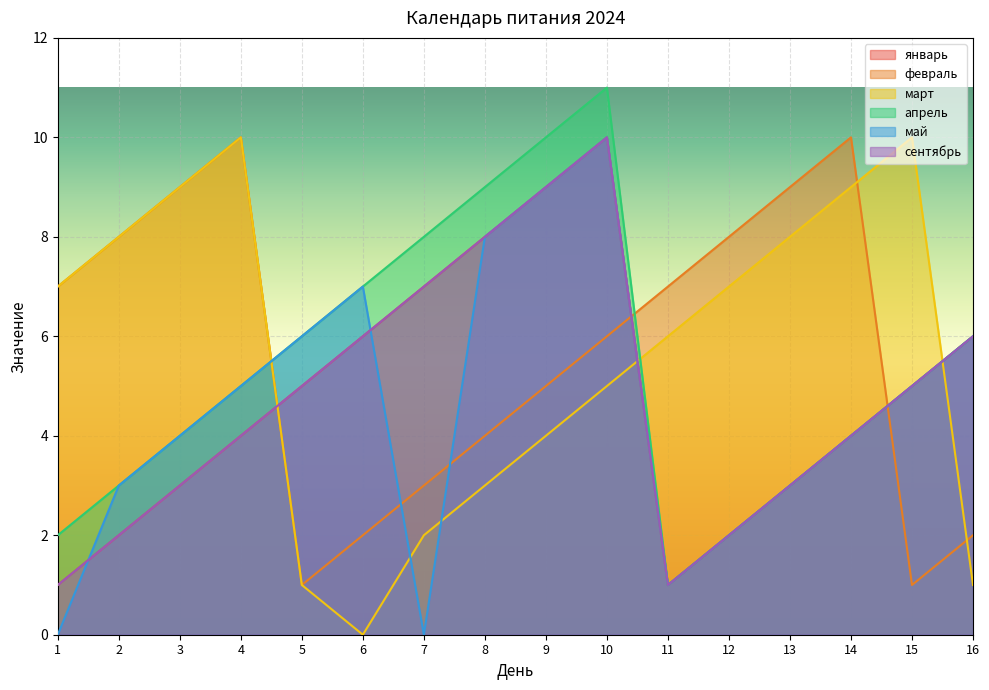

Reading left to right, extract all data points from this chart.

январь: 1	2	3	4	5	6	7	8	9	10	1	2	3	4	5	6
февраль: 7	8	9	10	1	2	3	4	5	6	7	8	9	10	1	2
март: 7	8	9	10	1	0	2	3	4	5	6	7	8	9	10	1
апрель: 2	3	4	5	6	7	8	9	10	11	1	2	3	4	5	6
май: 0	3	4	5	6	7	0	8	9	10	1	2	3	4	5	6
сентябрь: 1	2	3	4	5	6	7	8	9	10	1	2	3	4	5	6